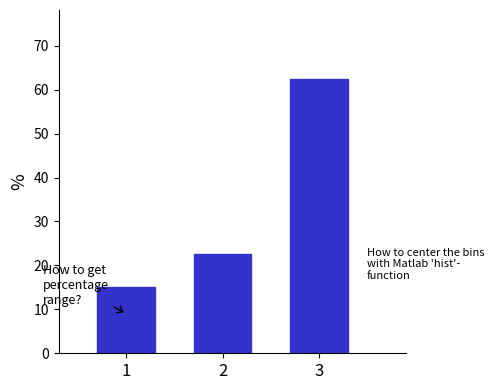

Reading left to right, transcribe all the data shown in this chart.

1=15.0	2=22.5	3=62.5